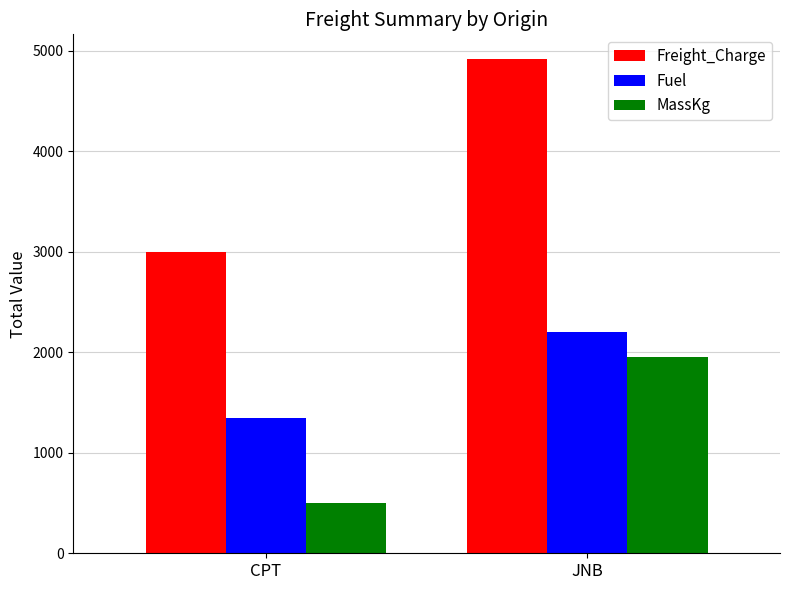

How many bars are there in total?

6